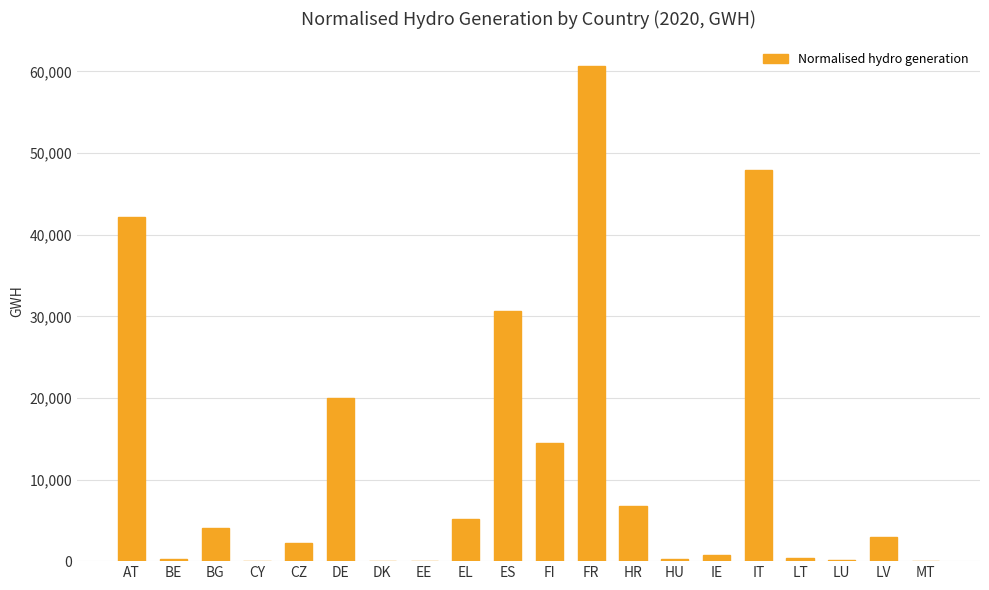

How many categories are shown in the chart?

20